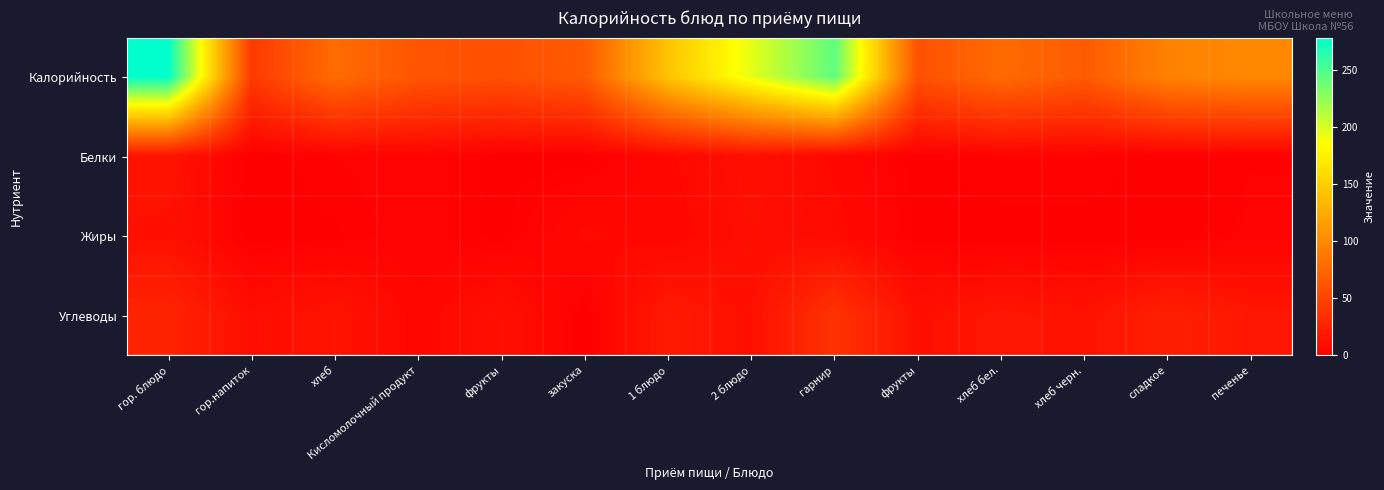

At how many categories does at least one series exceed 15?

14